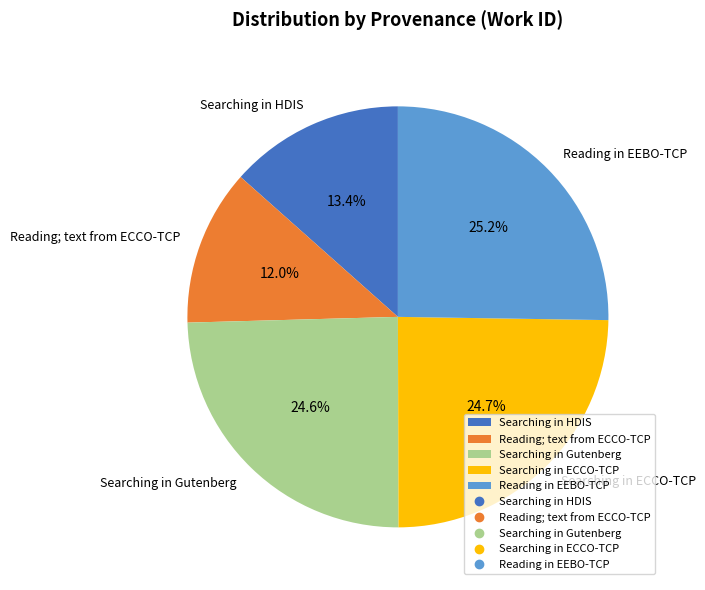

What percentage is NOT represented by Reading; text from ECCO-TCP?

88.0%